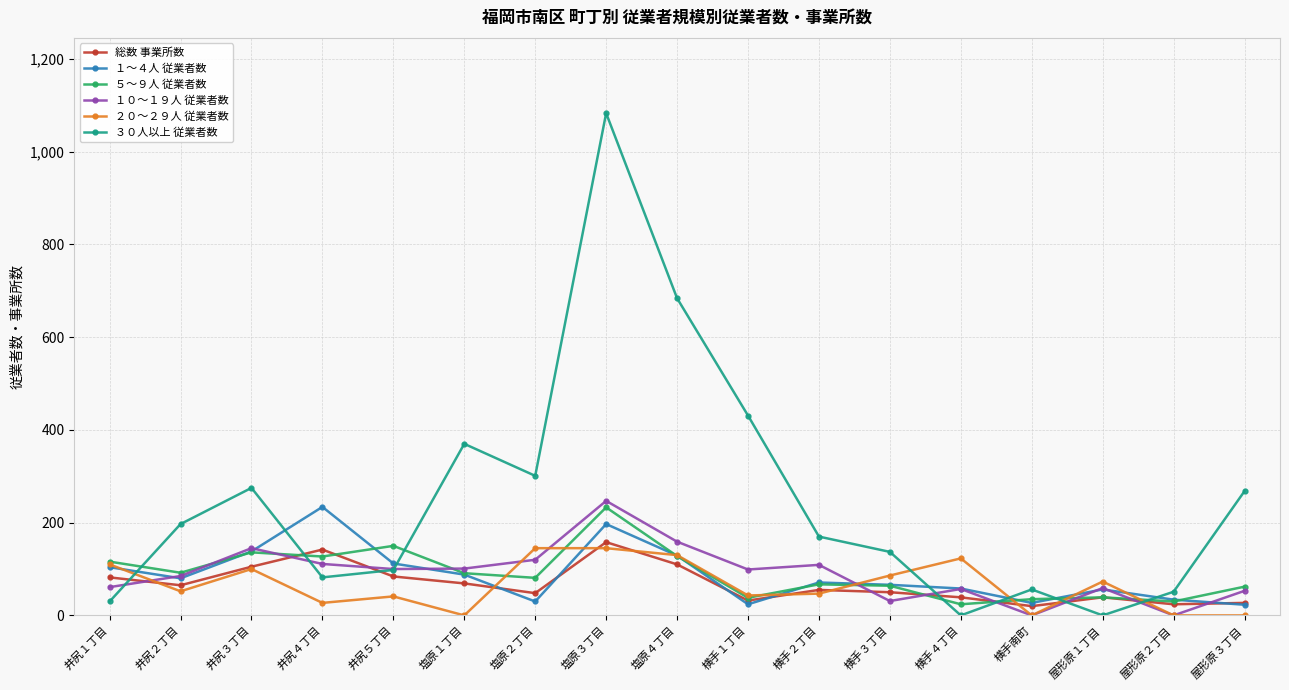

What is the label of the 9th point from the left?

塩原４丁目